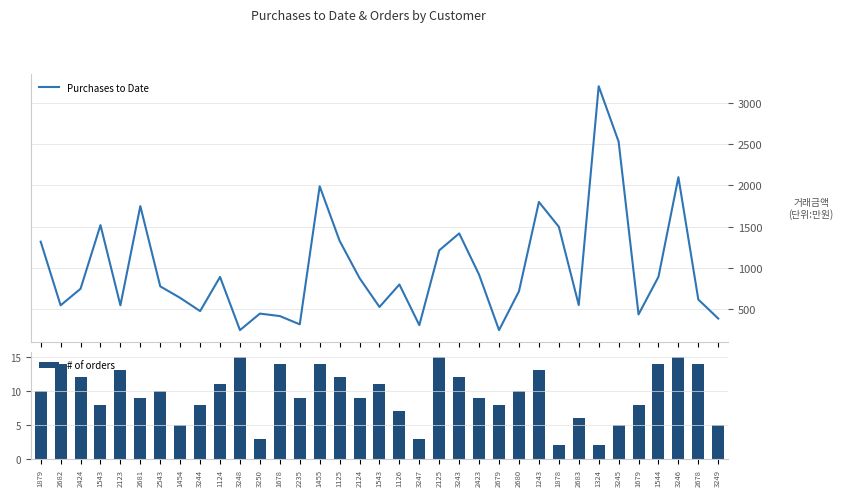

List the series in order of their peak value, lowest first.

# of orders, Purchases to Date